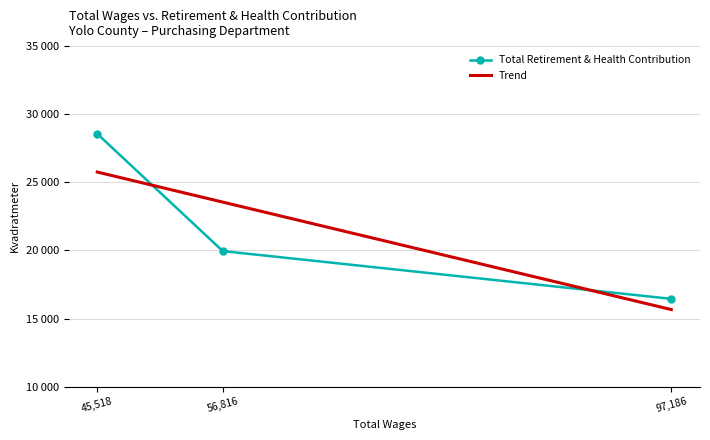

What is the label of the 3rd point from the right?

97186.0